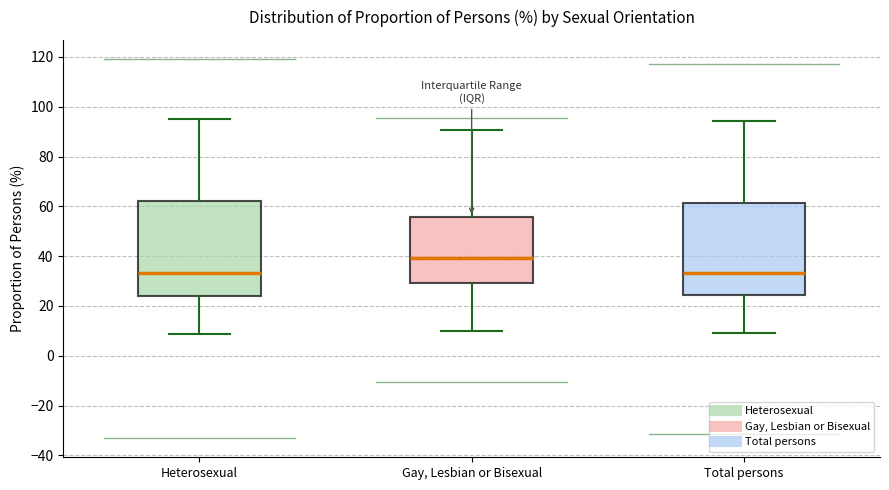

Where is the lower edge of the box for Total persons on the y-axis? The values are not printed on the chart, so give them approximately, as read against the axis.

24